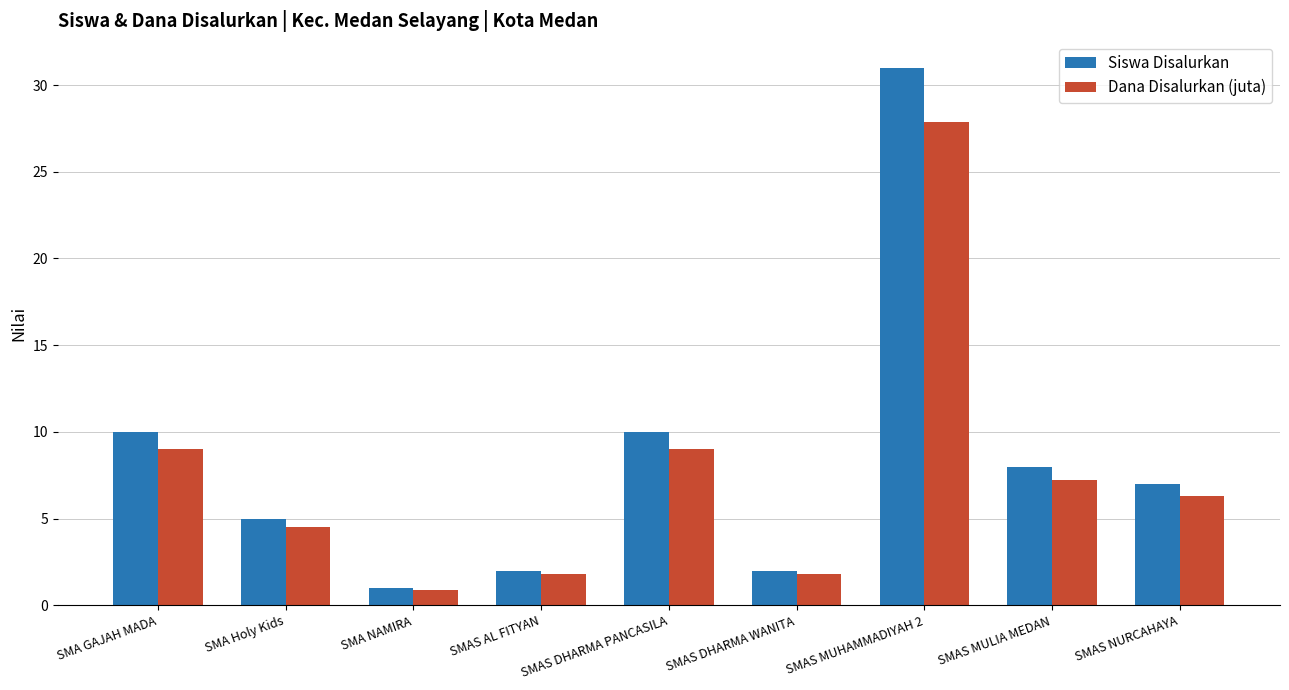

Reading left to right, what are all the values shown in this chart?

Siswa Disalurkan: SMA GAJAH MADA=10.0	SMA Holy Kids=5.0	SMA NAMIRA=1.0	SMAS AL FITYAN=2.0	SMAS DHARMA PANCASILA=10.0	SMAS DHARMA WANITA=2.0	SMAS MUHAMMADIYAH 2=31.0	SMAS MULIA MEDAN=8.0	SMAS NURCAHAYA=7.0
Dana Disalurkan (juta): SMA GAJAH MADA=9.0	SMA Holy Kids=4.5	SMA NAMIRA=0.9	SMAS AL FITYAN=1.8	SMAS DHARMA PANCASILA=9.0	SMAS DHARMA WANITA=1.8	SMAS MUHAMMADIYAH 2=27.9	SMAS MULIA MEDAN=7.2	SMAS NURCAHAYA=6.3